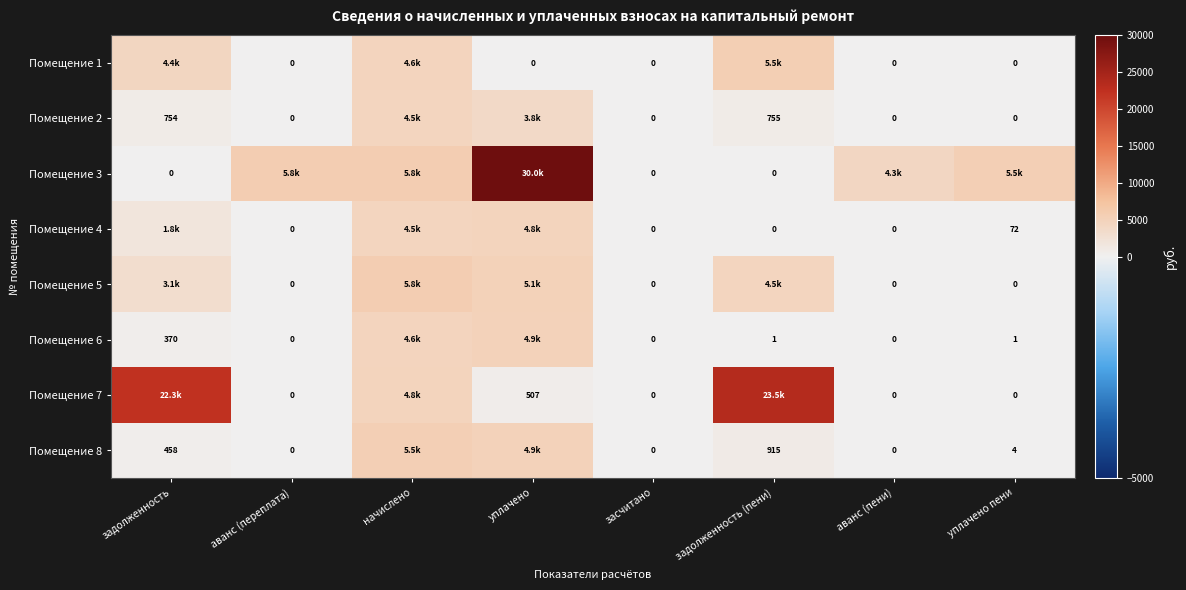

Which series has the widest spread of values?

Помещение 3